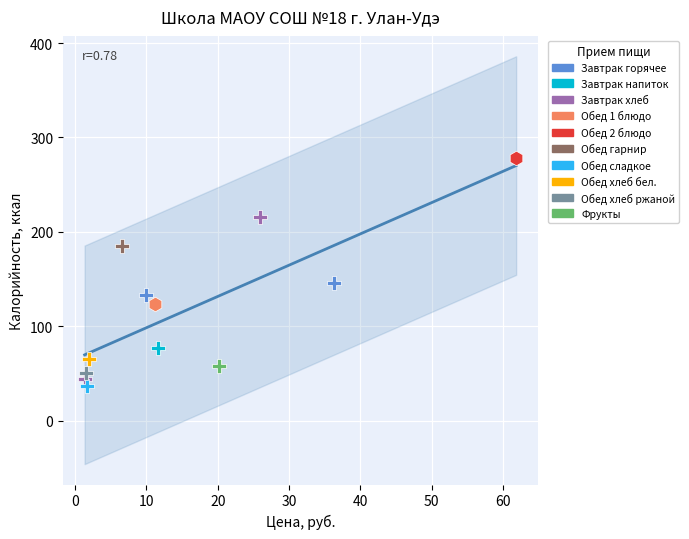

What are all the series names shown in the legend?

Завтрак горячее, Завтрак напиток, Завтрак хлеб, Обед 1 блюдо, Обед 2 блюдо, Обед гарнир, Обед сладкое, Обед хлеб бел., Обед хлеб ржаной, Фрукты